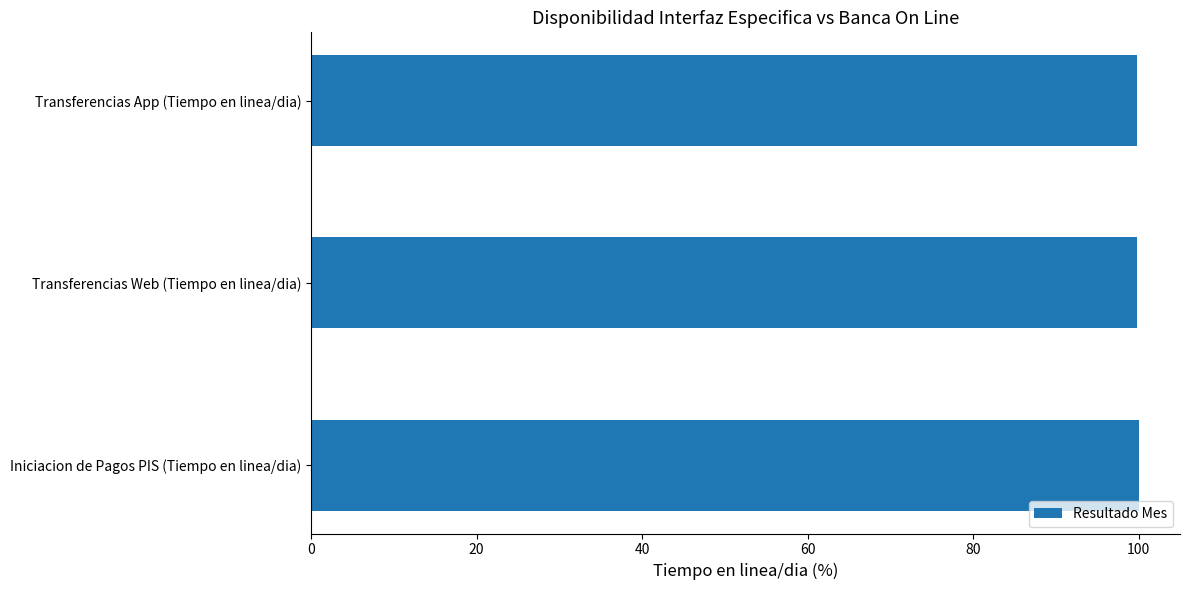

What is the approximate value at Iniciacion de Pagos PIS (Tiempo en linea/dia)?

100.0